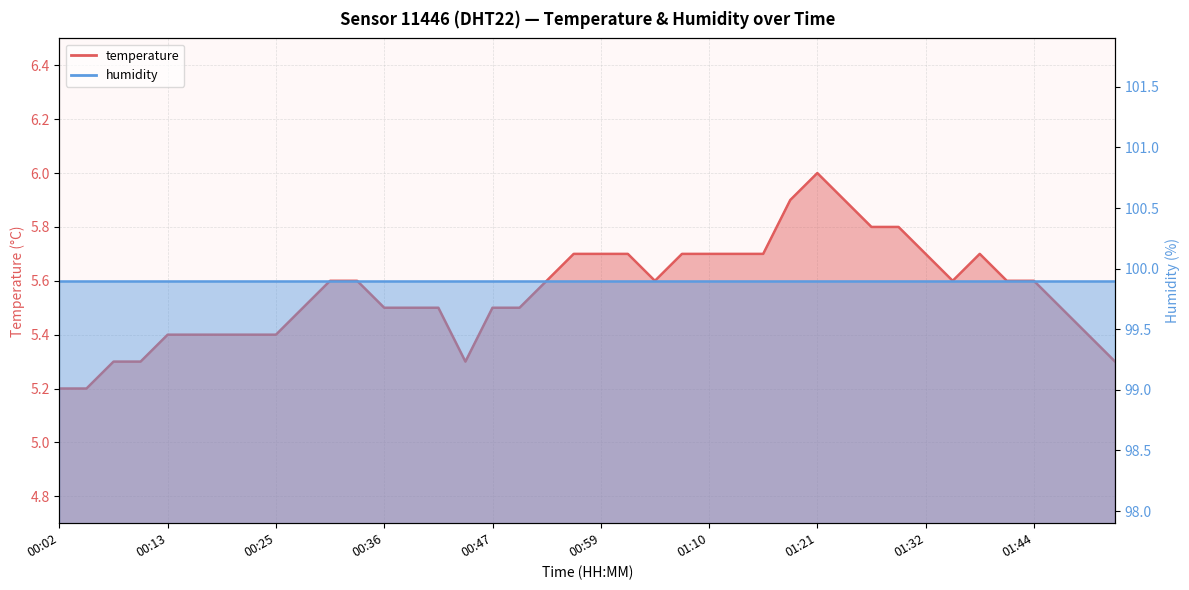

What is the sum of the values at 01:32 and 01:10?

11.4